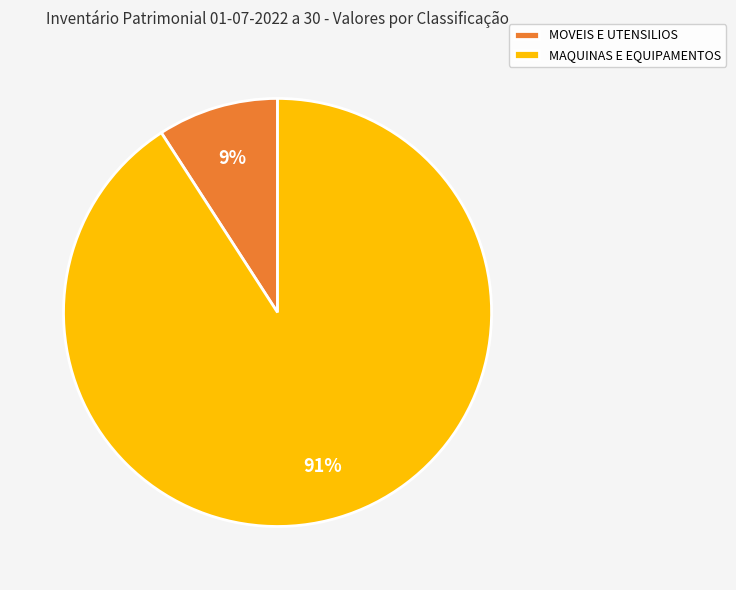

Does any single category account for the majority?

Yes